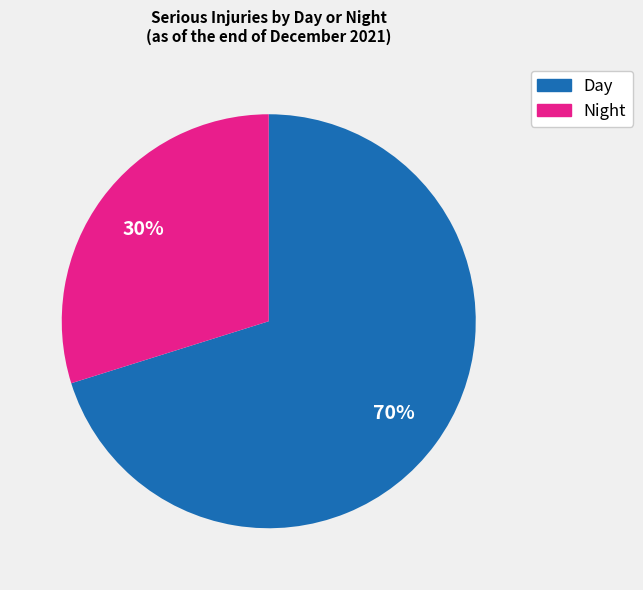

To the nearest percent, what is the combined percentage of Night and Day?

100%